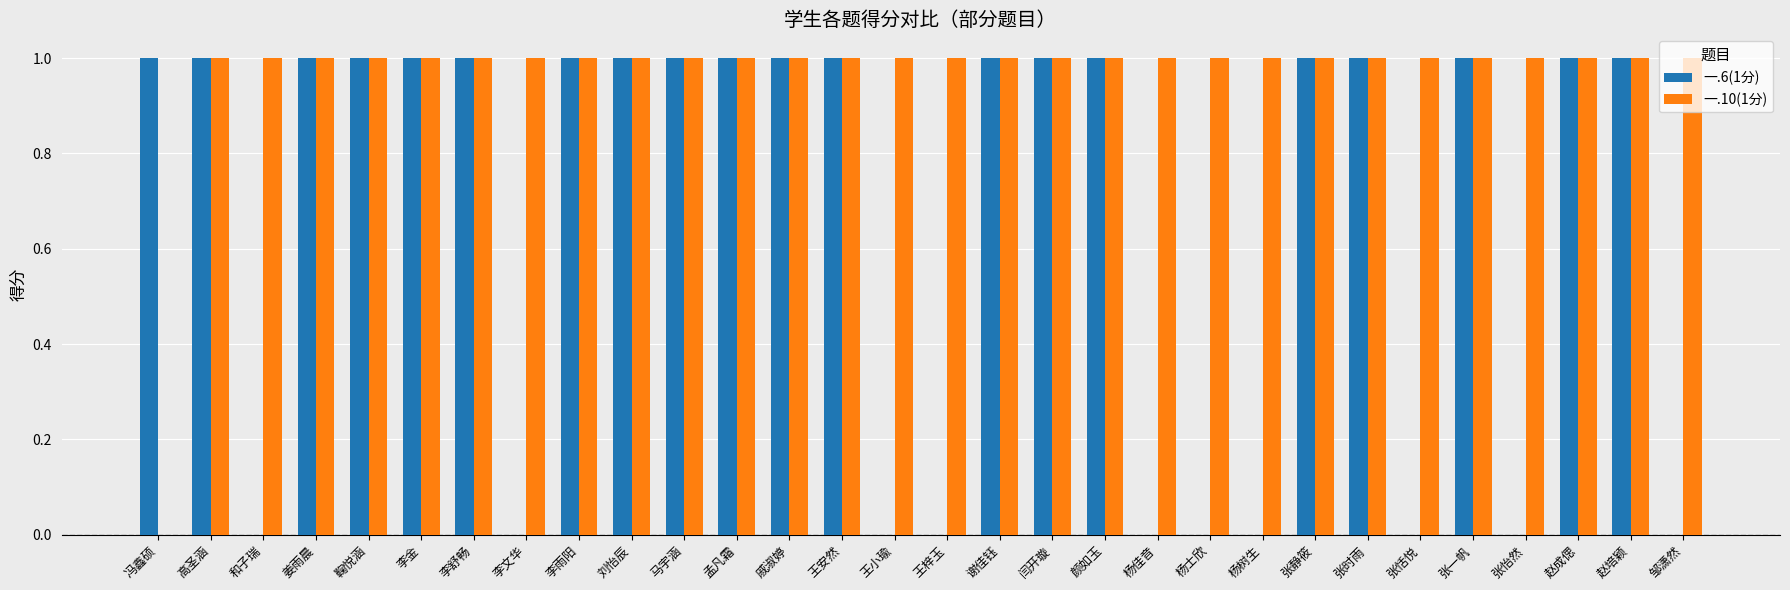

The 一.10(1分) series shows 1 at 马宇涵. True or false?

True